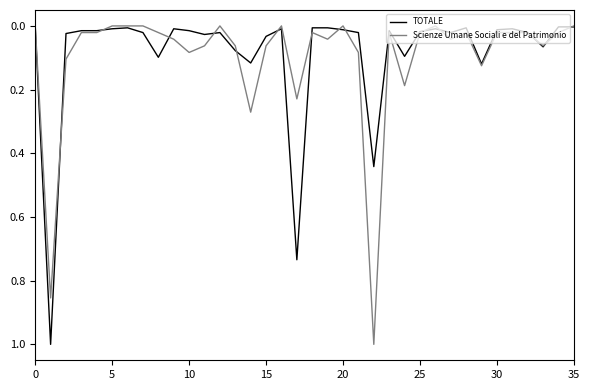

What is the maximum value for Scienze Umane Sociali e del Patrimonio?

1.0